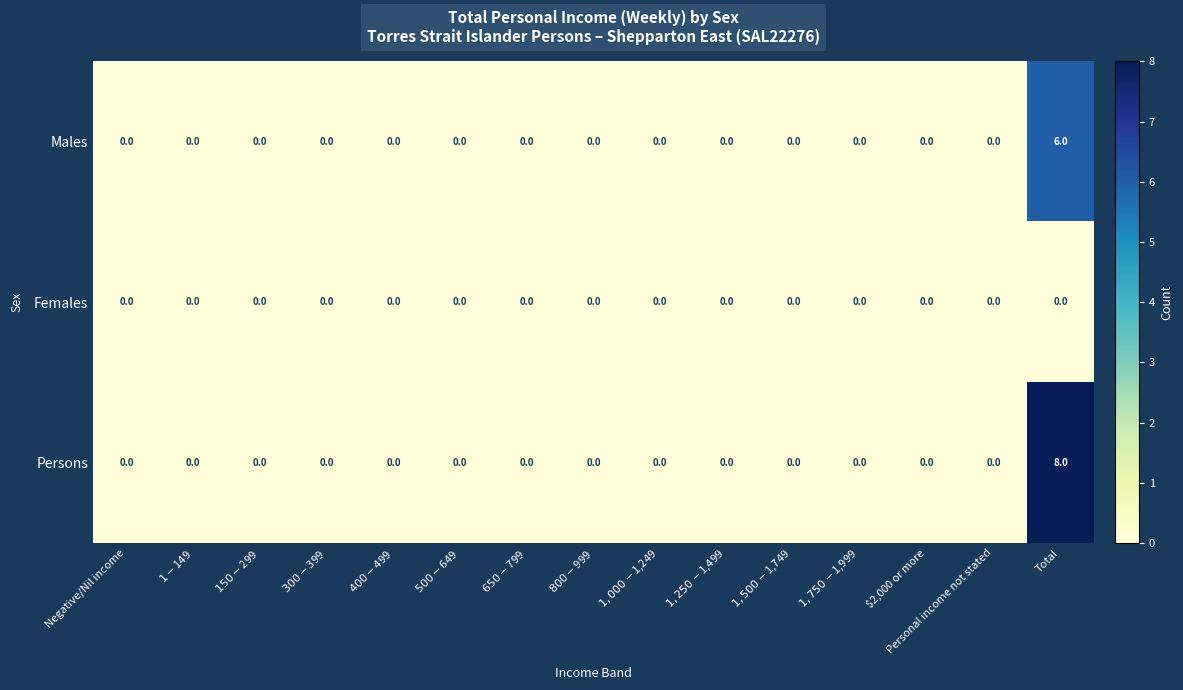

How many categories are shown in the chart?

15